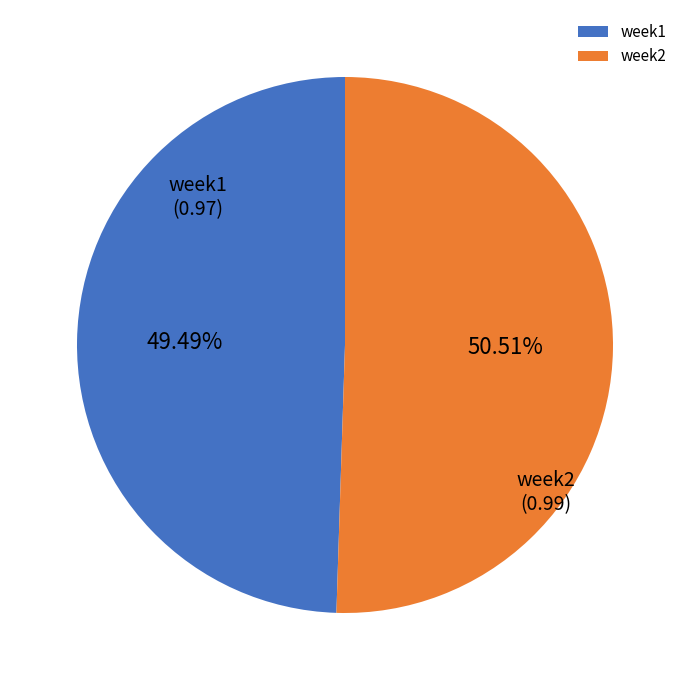

Does week2 account for over 50% of the chart?

Yes